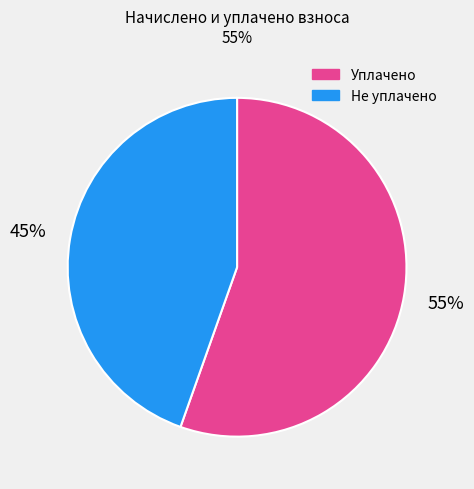

Is the sum of Не уплачено and Уплачено greater than half?

Yes